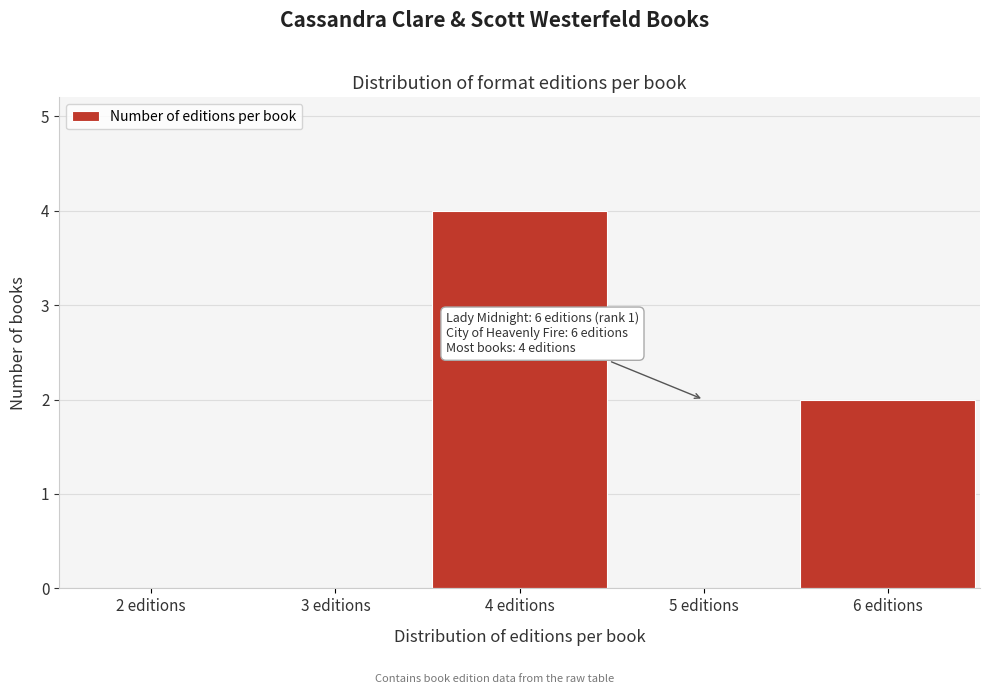

Reading left to right, what are all the values shown in this chart?

2 editions=0	3 editions=0	4 editions=4	5 editions=0	6 editions=2